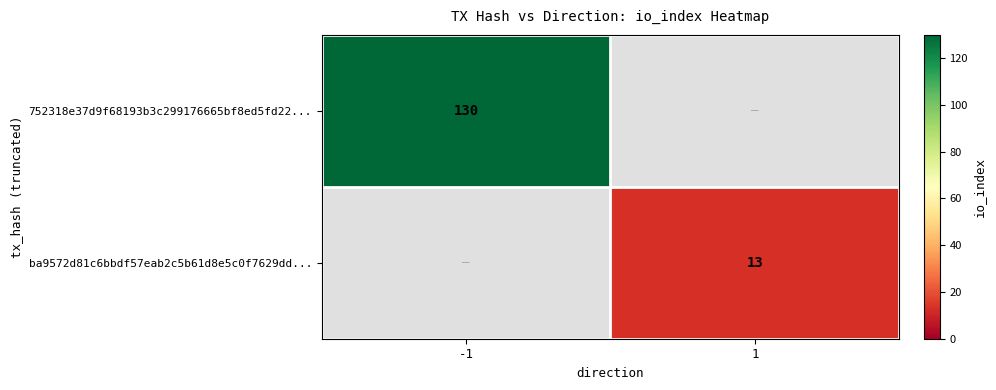

Is it true that ba9572d81c6bbdf57eab2c5b61d8e5c0f7629dd... equals 13 at 1?

True